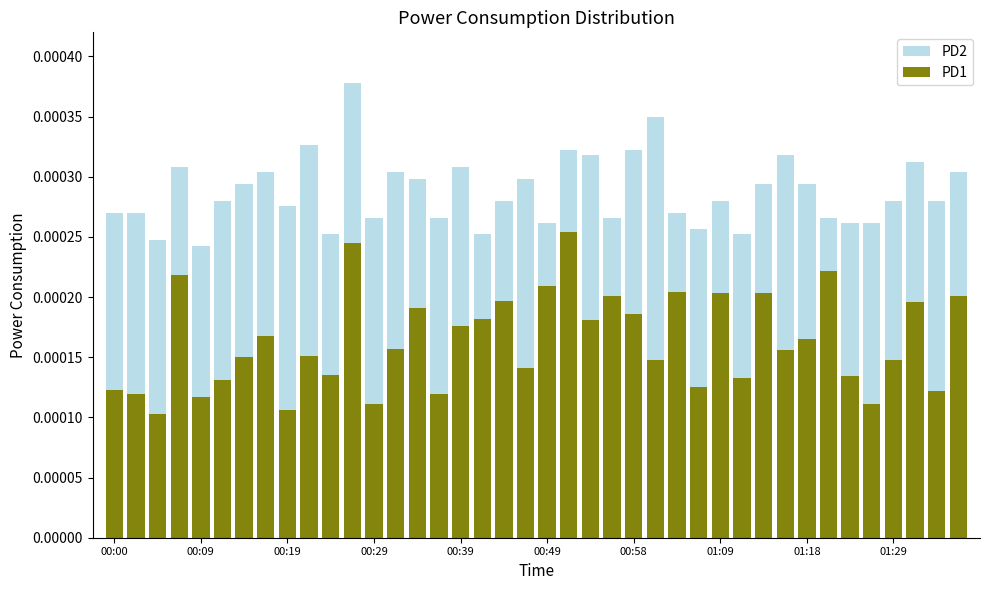

What position from the left is 38?

39